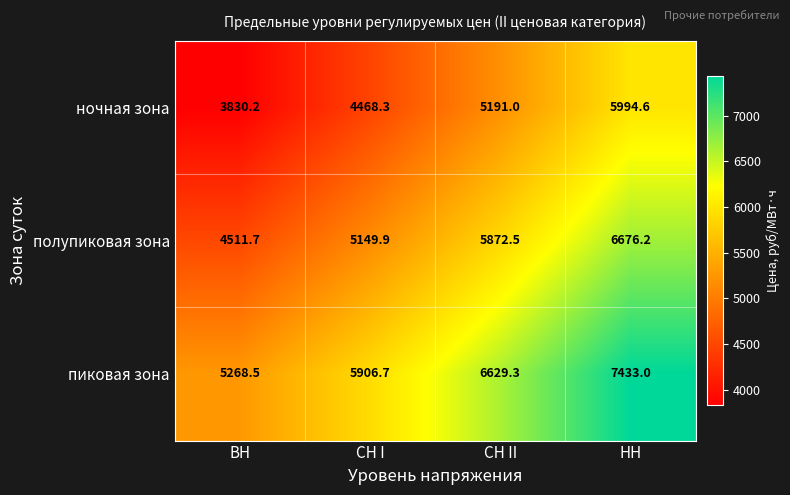

The value of пиковая зона at СН II is 6629.3. True or false?

True